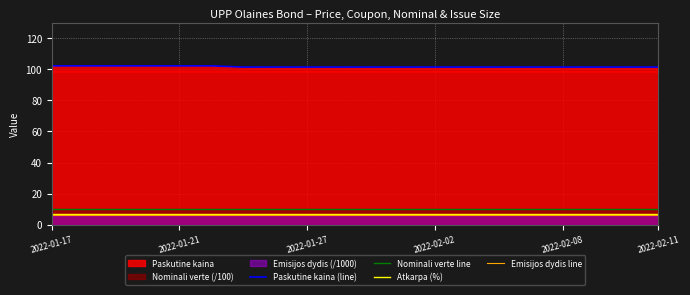

Reading left to right, transcribe all the data shown in this chart.

Paskutine kaina (line): 102.3	102.3	102.3	102.3	102.3	102.3	101.5	101.5	101.5	101.5	101.5	101.5	101.5	101.5	101.5	101.5	101.5	101.5	101.5	101.5
Nominali verte line: 10.0	10.0	10.0	10.0	10.0	10.0	10.0	10.0	10.0	10.0	10.0	10.0	10.0	10.0	10.0	10.0	10.0	10.0	10.0	10.0
Atkarpa (%): 7.0	7.0	7.0	7.0	7.0	7.0	7.0	7.0	7.0	7.0	7.0	7.0	7.0	7.0	7.0	7.0	7.0	7.0	7.0	7.0
Emisijos dydis line: 6.2	6.2	6.2	6.2	6.2	6.2	6.2	6.2	6.2	6.2	6.2	6.2	6.2	6.2	6.2	6.2	6.2	6.2	6.2	6.2